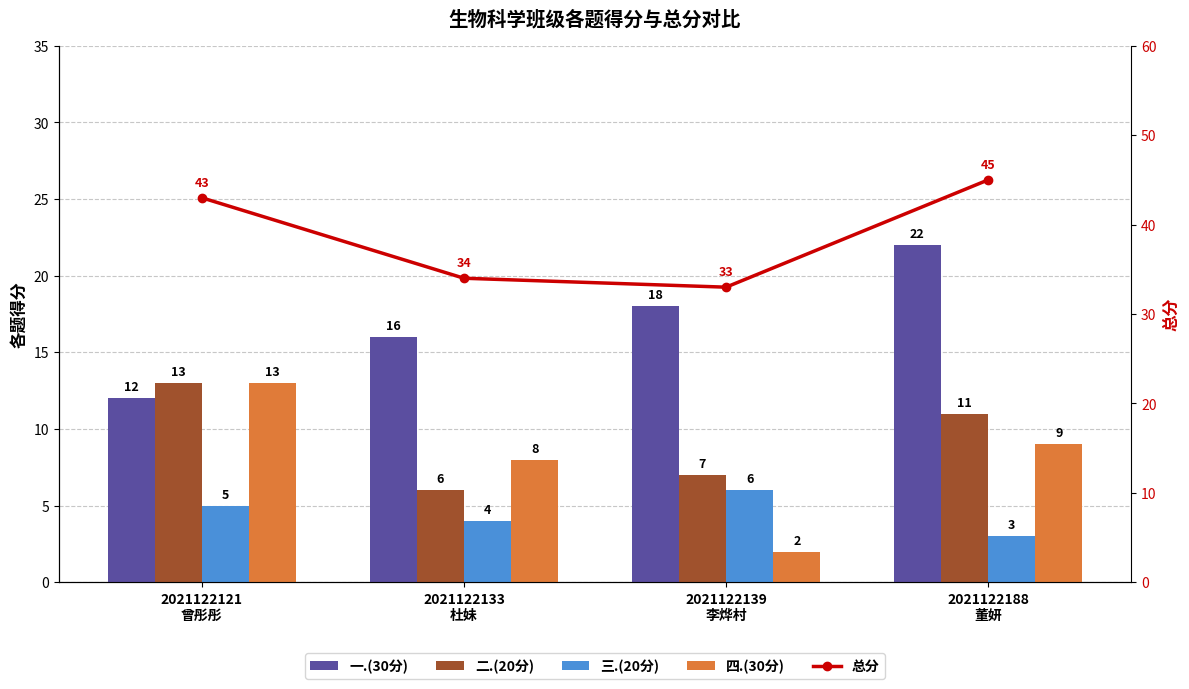

The 四.(30分) series shows 13 at 2021122121
曾彤彤. True or false?

True